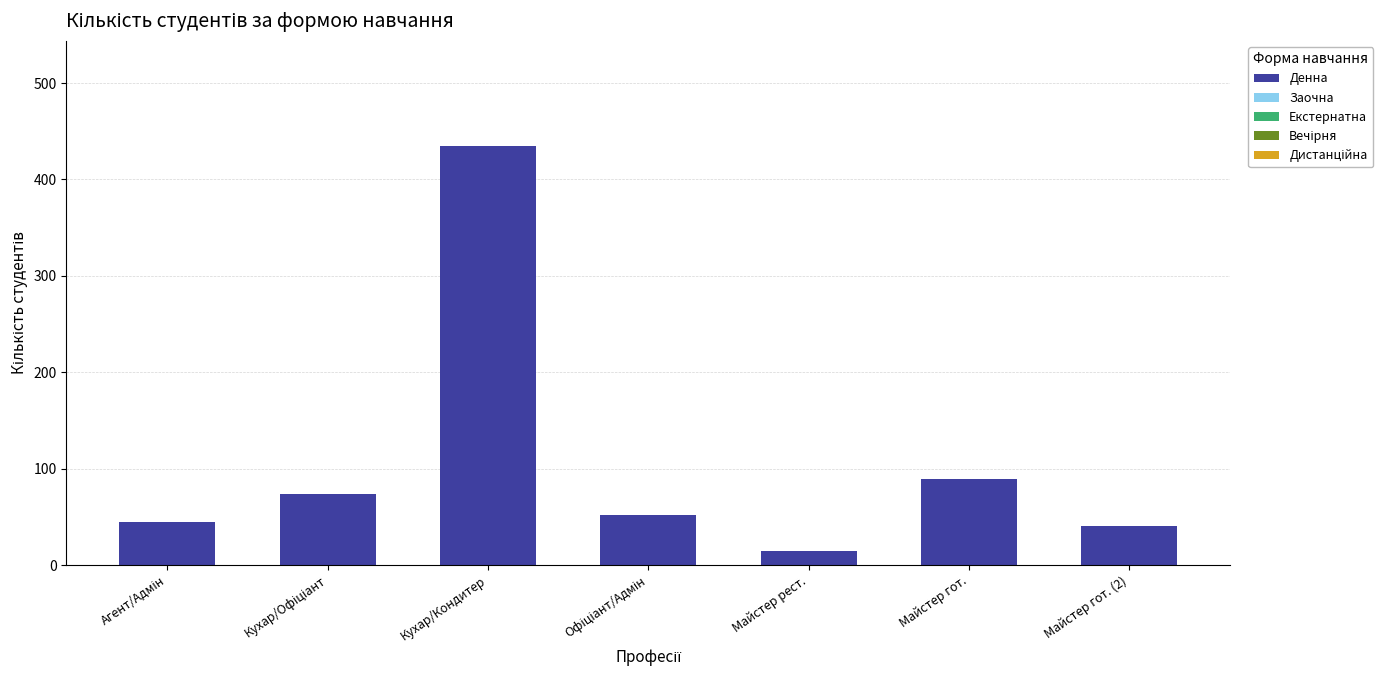

What is the label of the 3rd bar from the right?

Майстер рест.